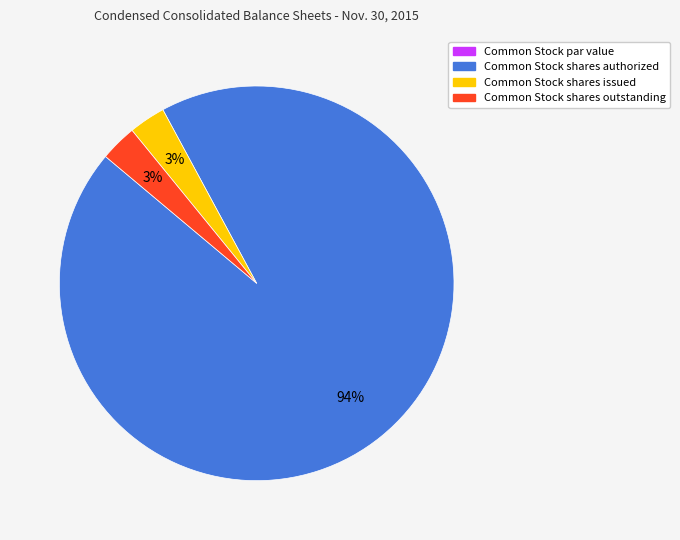

Combined, do Common Stock shares authorized and Common Stock shares outstanding account for over 50%?

Yes